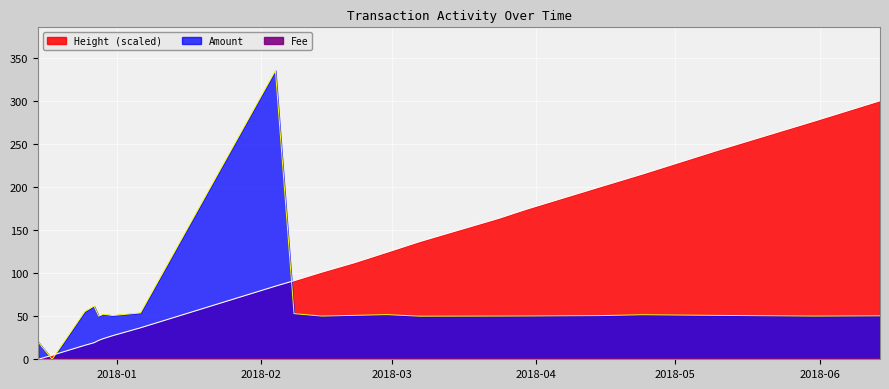

Reading right to left, transcribe all the data shown in this chart.

Amount: 2018-06-14=50.4	2018-05-31=50.1	2018-05-10=50.9	2018-04-24=51.7	2018-04-15=50.7	2018-03-30=50.3	2018-03-24=50.2	2018-03-07=50.0	2018-02-28=51.8	2018-02-21=51.0	2018-02-14=50.1	2018-02-08=53.0	2018-02-04=335.0	2018-01-06=53.8	2017-12-31=50.8	2017-12-29=52.3	2017-12-28=50.1	2017-12-27=61.7	2017-12-25=55.3	2017-12-18=0.0	2017-12-15=20.0
Height_norm: 2018-06-14=300.0	2018-05-31=276.6	2018-05-10=242.3	2018-04-24=215.1	2018-04-15=200.4	2018-03-30=174.2	2018-03-24=163.5	2018-03-07=136.5	2018-02-28=124.2	2018-02-21=112.1	2018-02-14=101.1	2018-02-08=91.2	2018-02-04=84.8	2018-01-06=36.6	2017-12-31=27.4	2017-12-29=24.0	2017-12-28=22.0	2017-12-27=19.2	2017-12-25=16.2	2017-12-18=4.7	2017-12-15=0.0